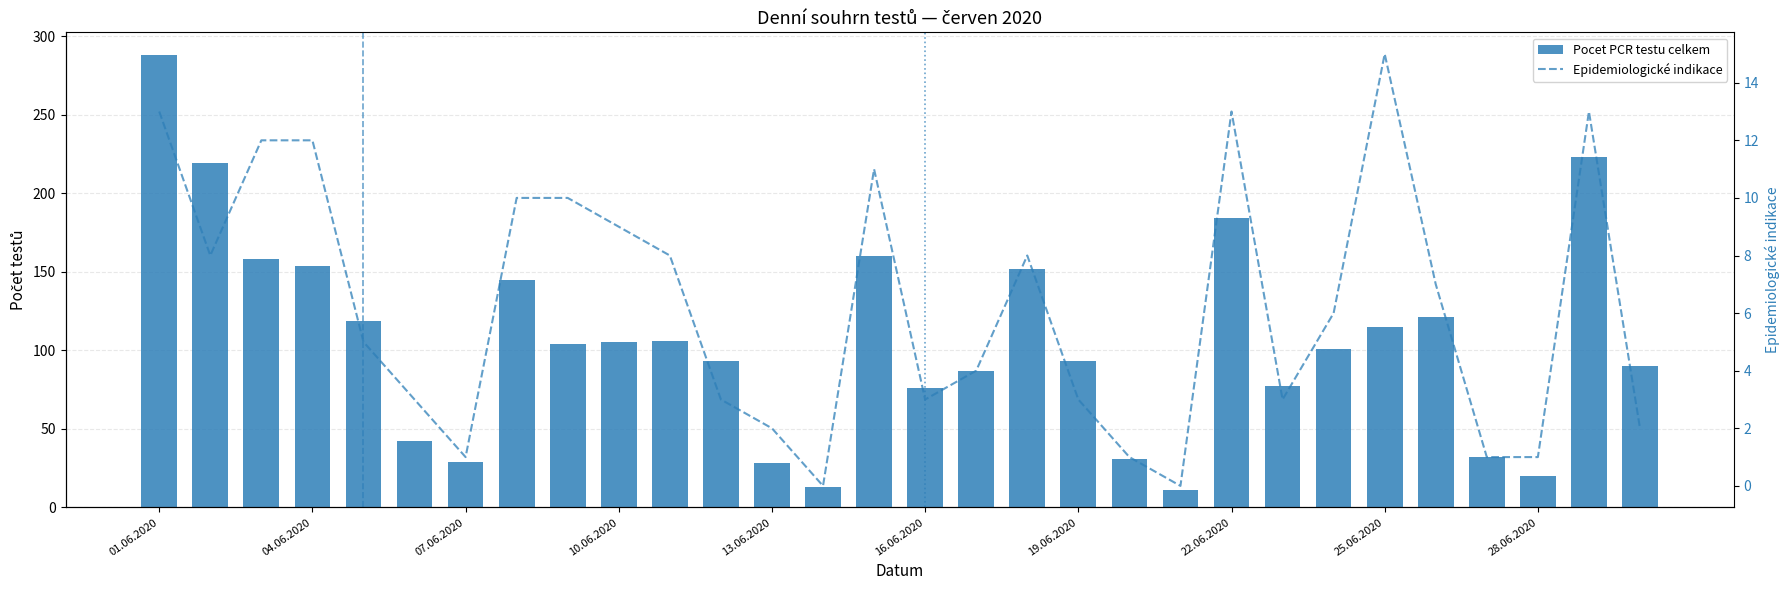

What is the difference between the Epidemiologické indikace values at 27 and 11?

2